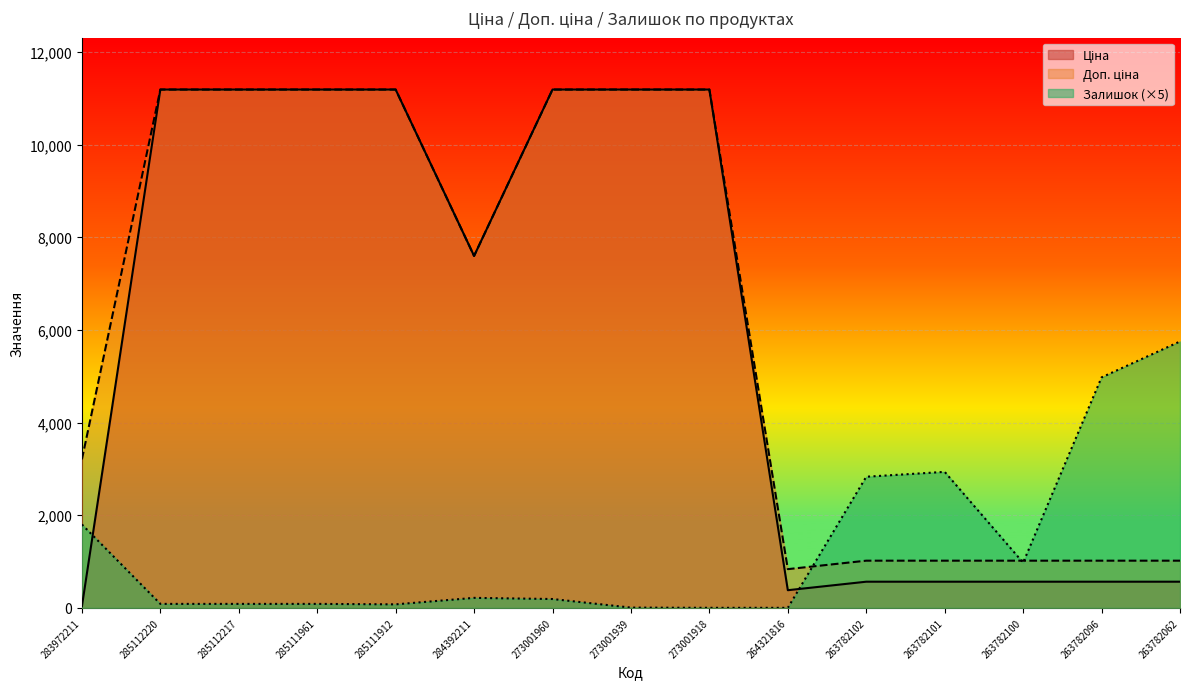

Rank the series at 264321816 from highest to lowest value.

Доп. ціна, Ціна, Залишок